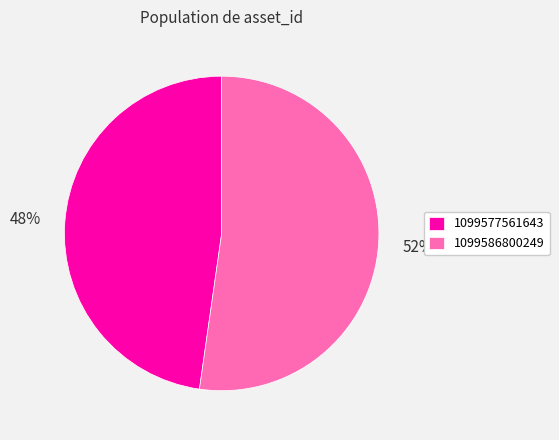

True or false: 1099586800249 accounts for 44% of the total.

False